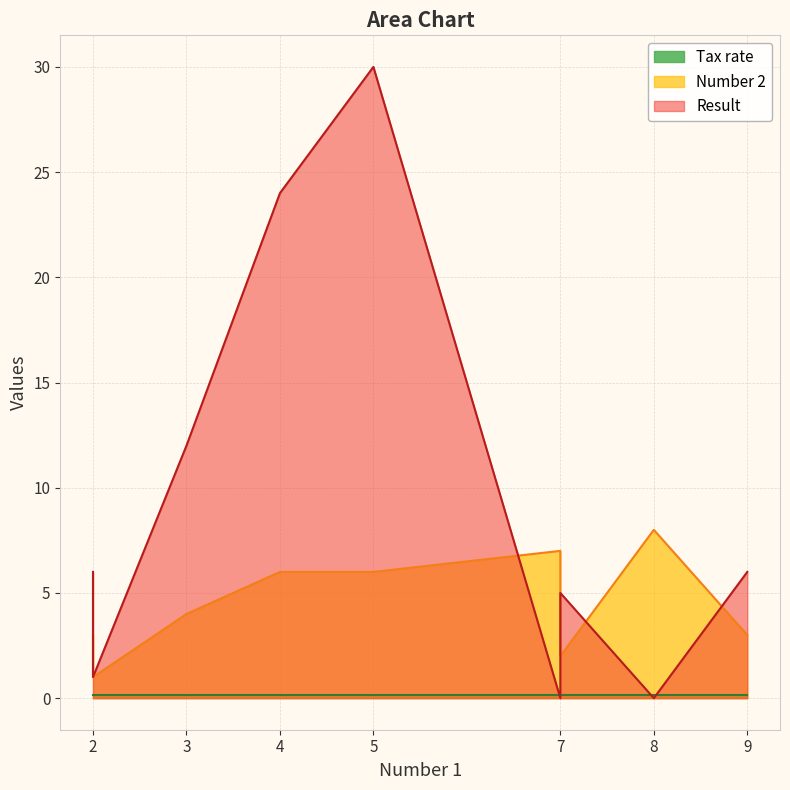

True or false: Number 2 and Tax rate cross at least once.

False